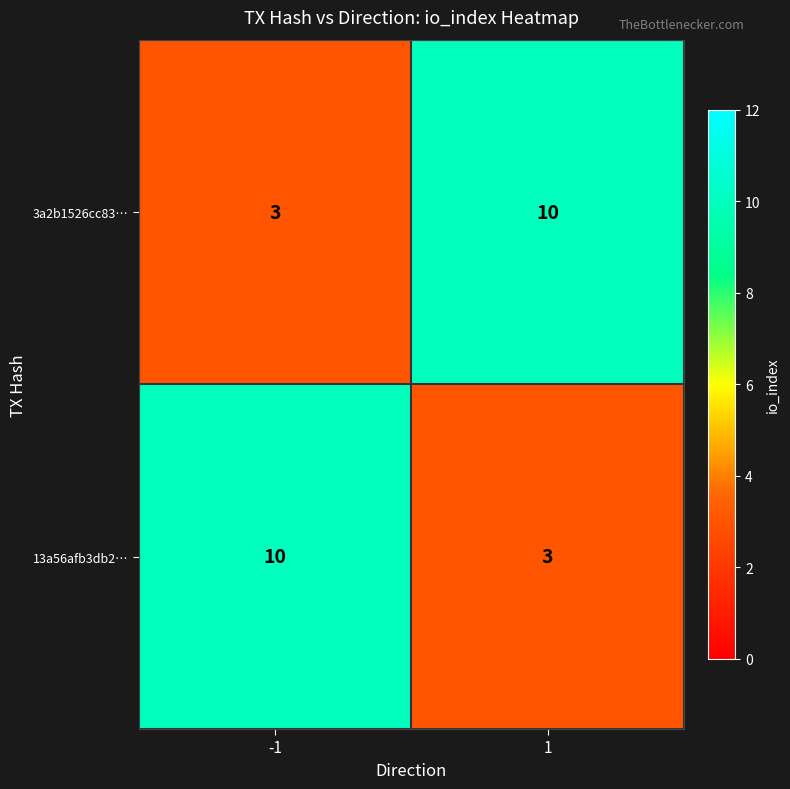

What is the total value across all series at -1?

13